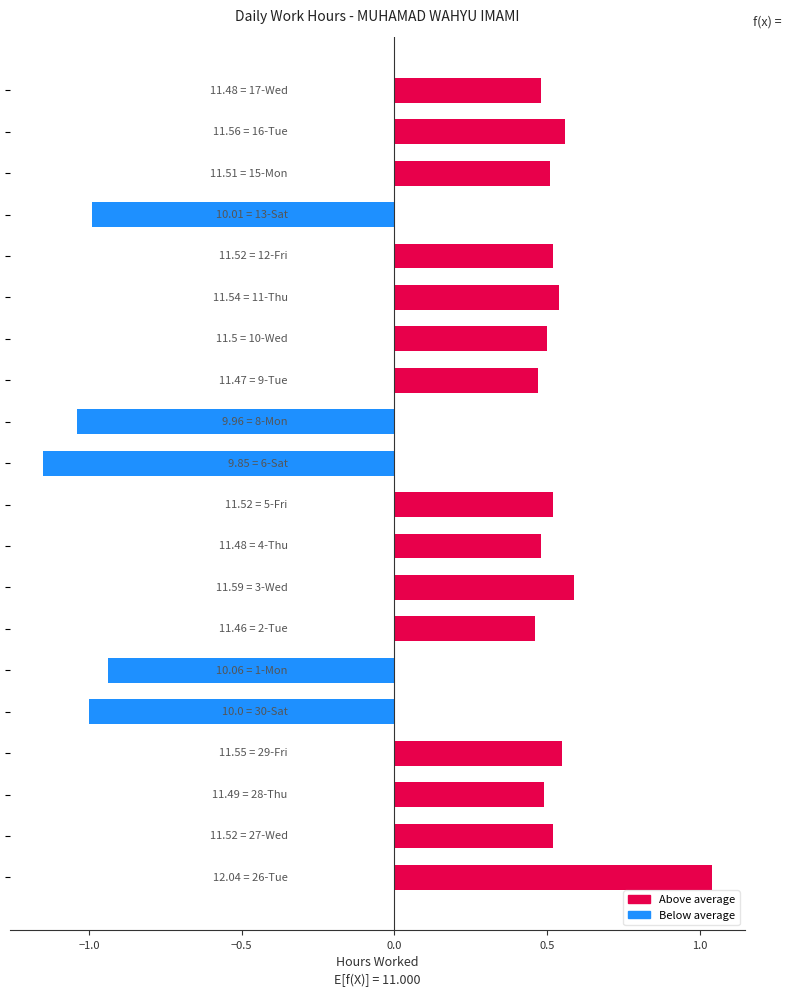

How many categories are shown in the chart?

20